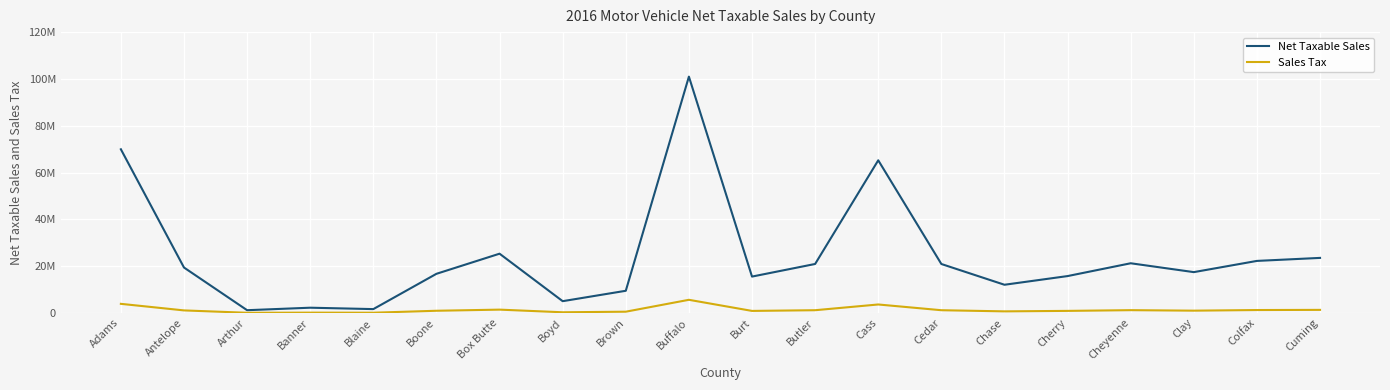

What is the sum of the Sales Tax values at Cedar and Buffalo?

6757932.9